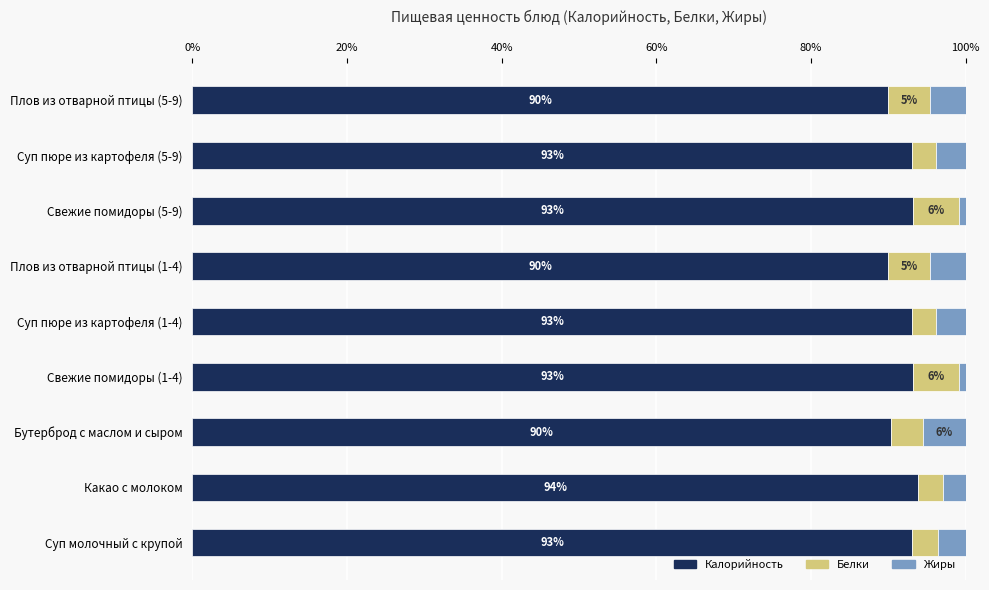

True or false: Калорийность has a value of 139.5 at Какао с молоком.

False